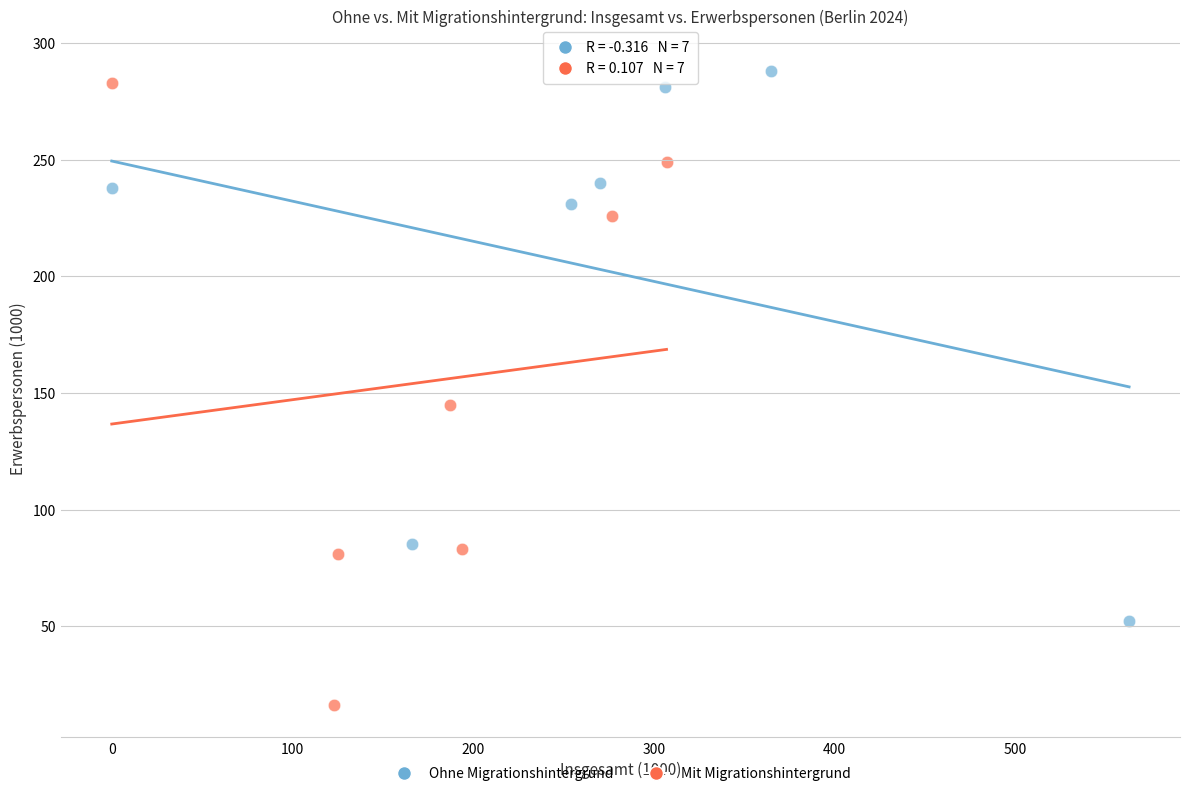

Which series reaches the minimum Y coordinate?

Mit Migrationshintergrund